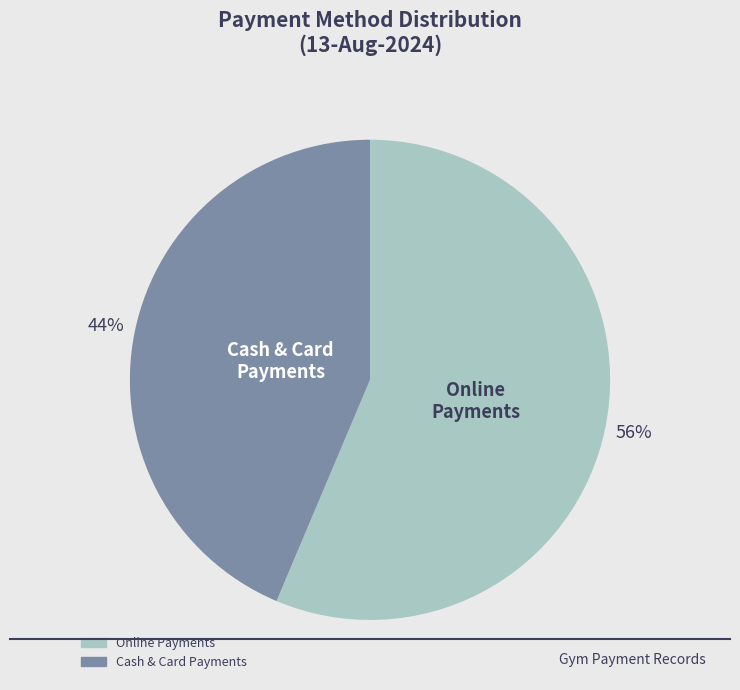

Does any single category account for the majority?

Yes